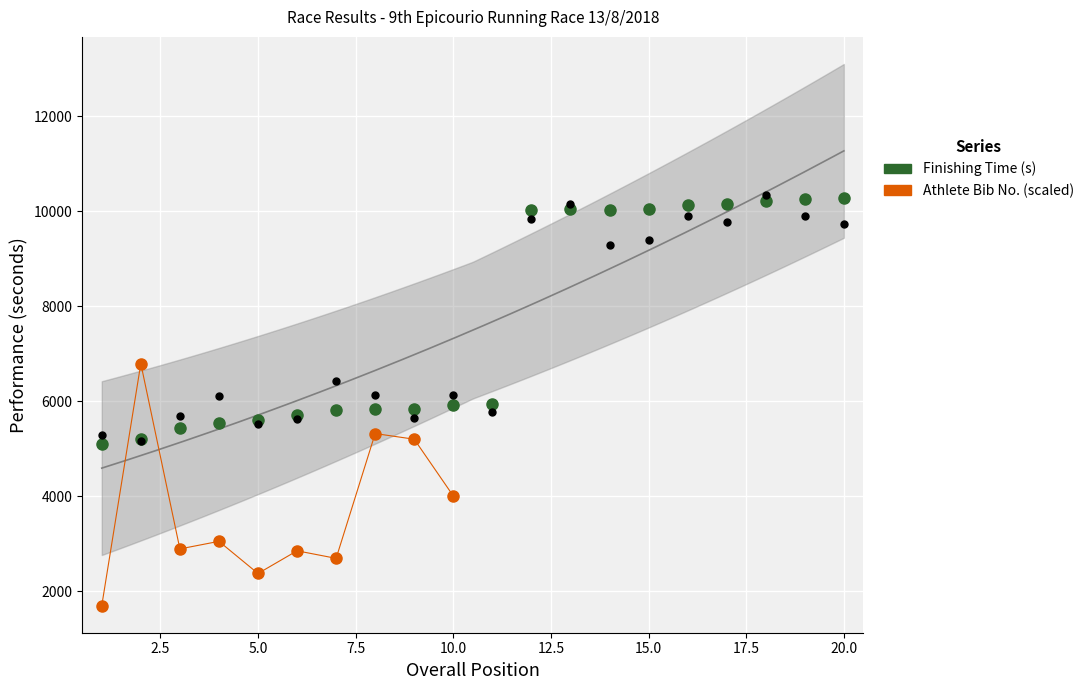

What is the change in value from 7 to 19?

+4429.0